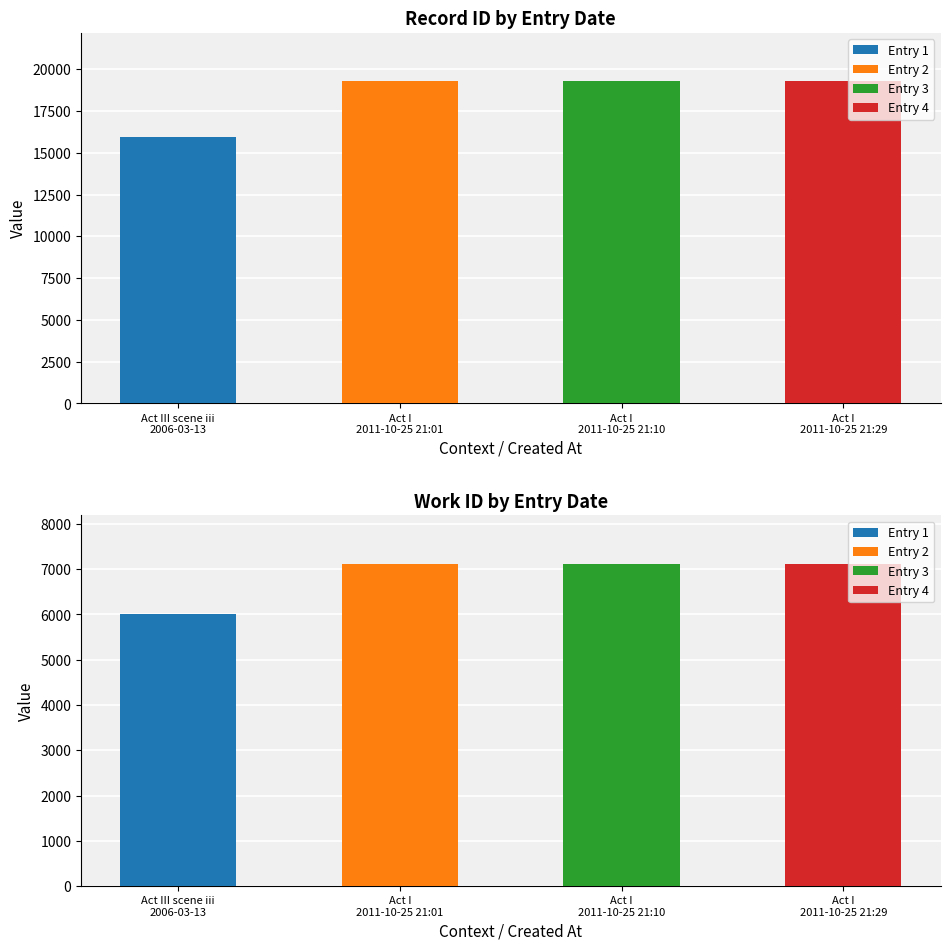

What is the difference between the maximum and minimum values in the work_id series?

1115